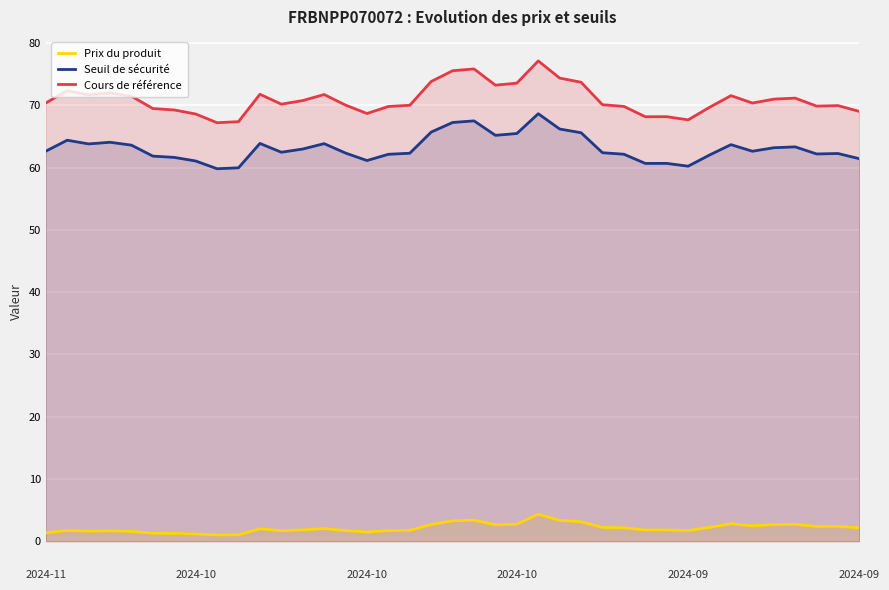

What value does the Cours de référence series have at 2024-10?

71.7